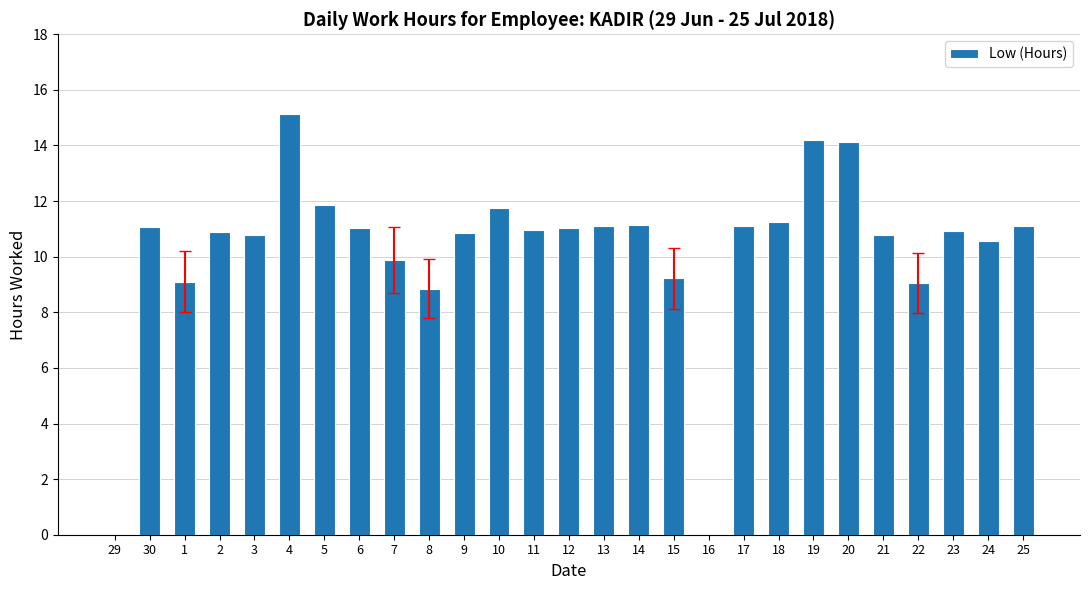

What is the sum of the values at 6 and 1?

20.1